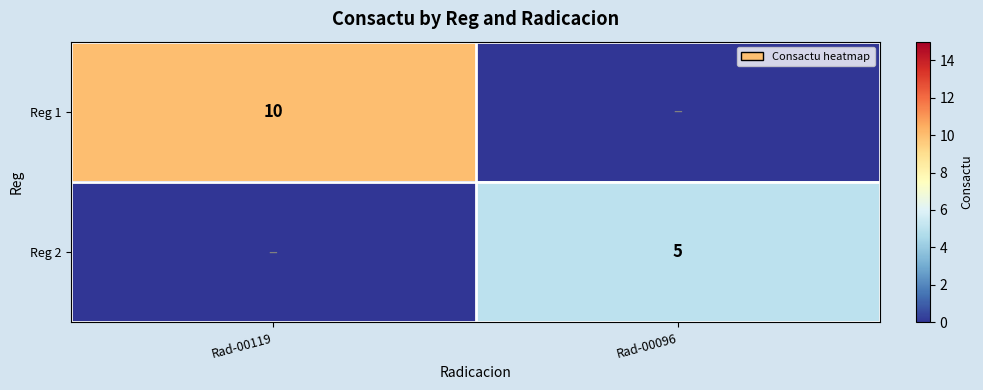

Is it true that Reg 2 equals 3 at Rad-00096?

False